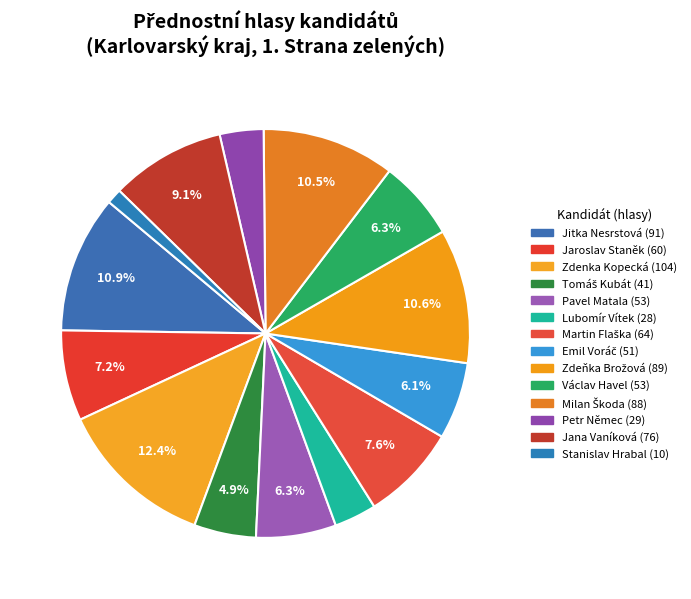

How many slices are in this pie chart?

14